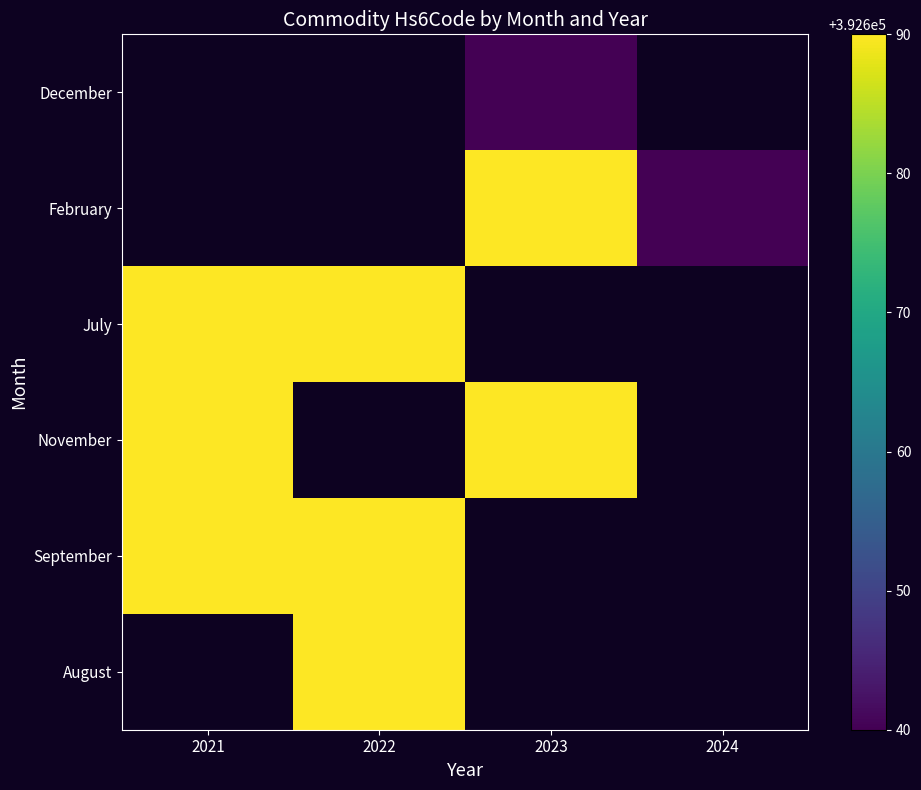

Between 2021 and 2023, which is larger?

2023